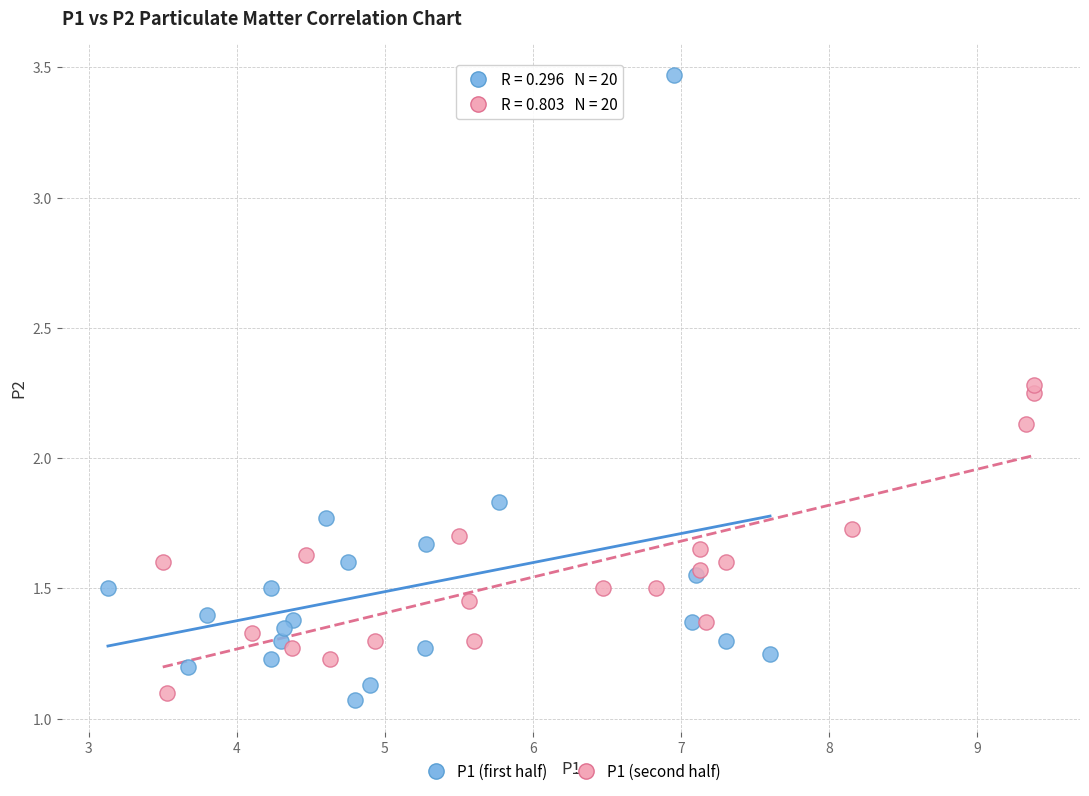

What are all the series names shown in the legend?

P1 (first half), P1 (second half)